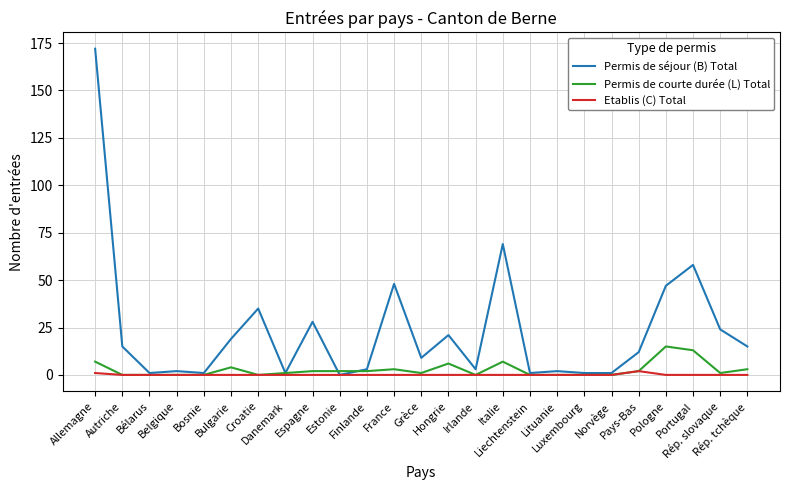

What is the greatest value displayed?

172